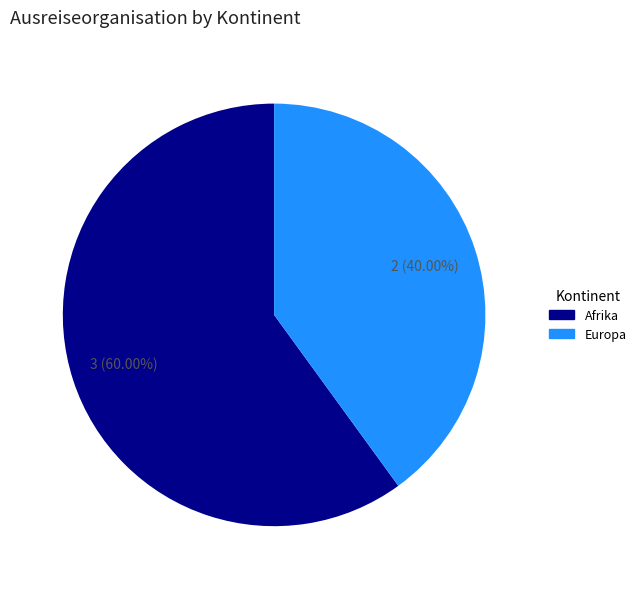

Which slice is the smallest?

Europa